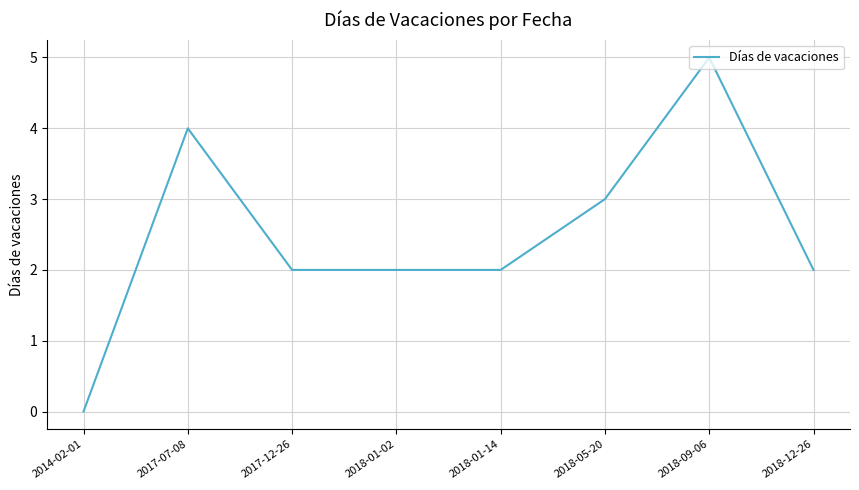

What position from the left is 2018-01-14?

5